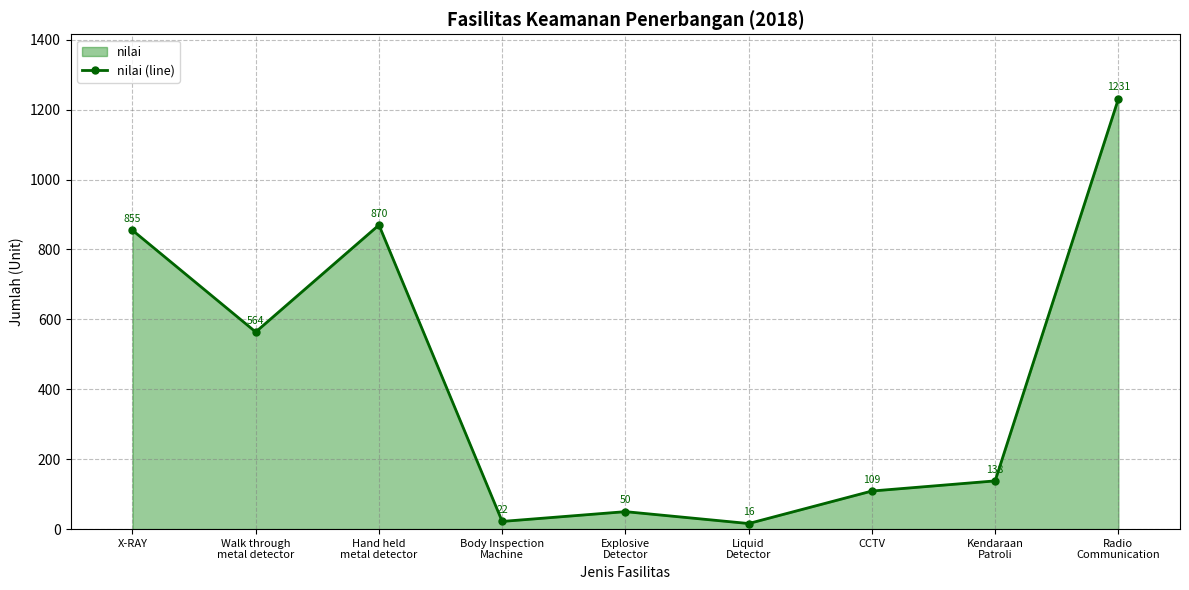

At which label does the data first exceed 138?

X-RAY